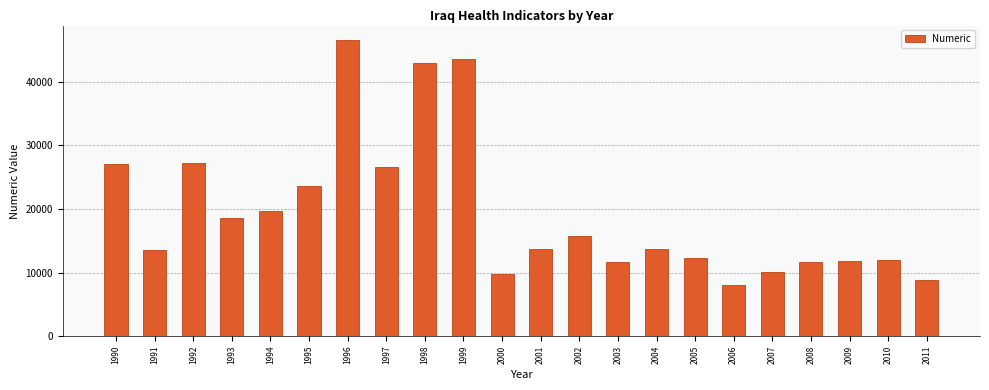

What is the difference between the maximum and minimum values?

38483